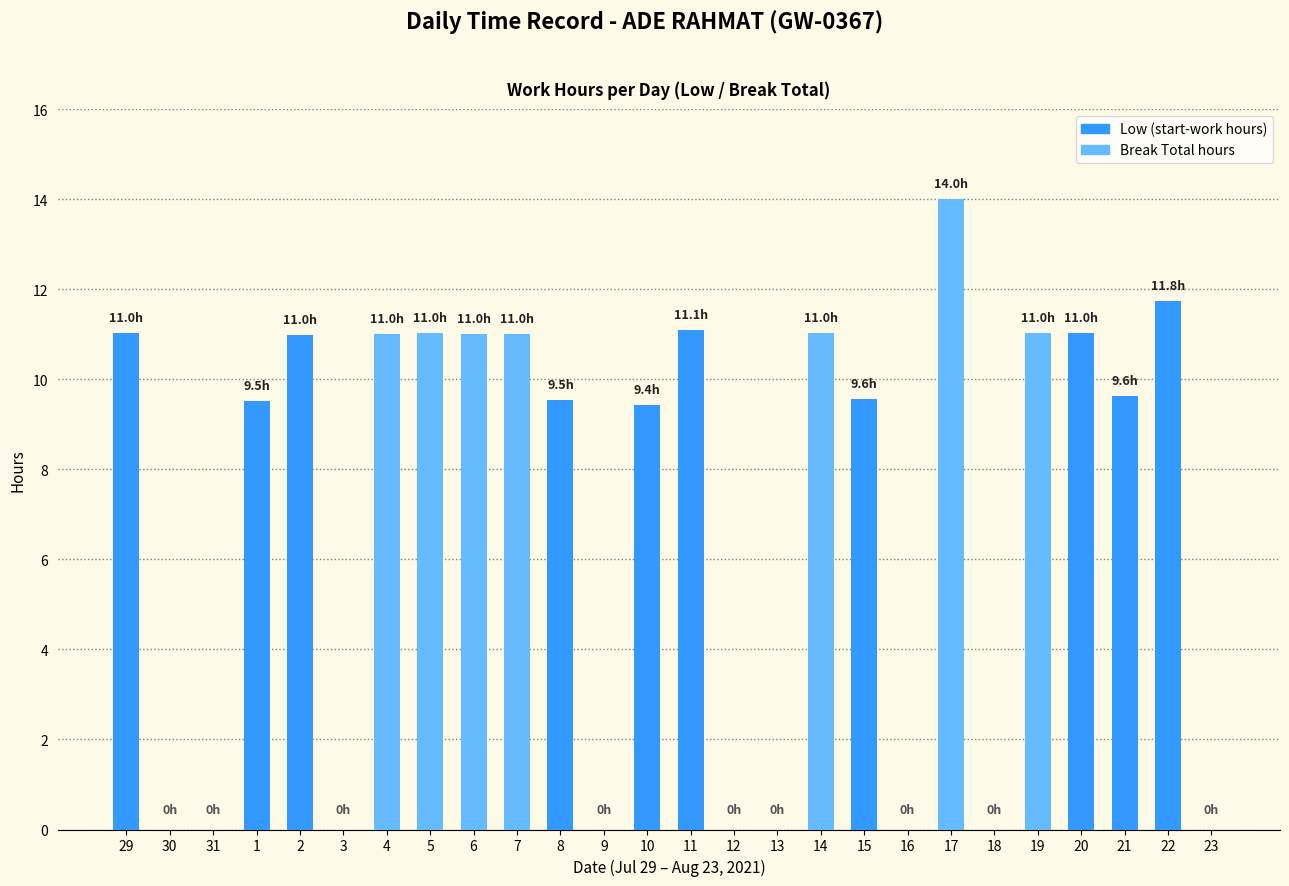

At which label does the data first exceed 9?

29